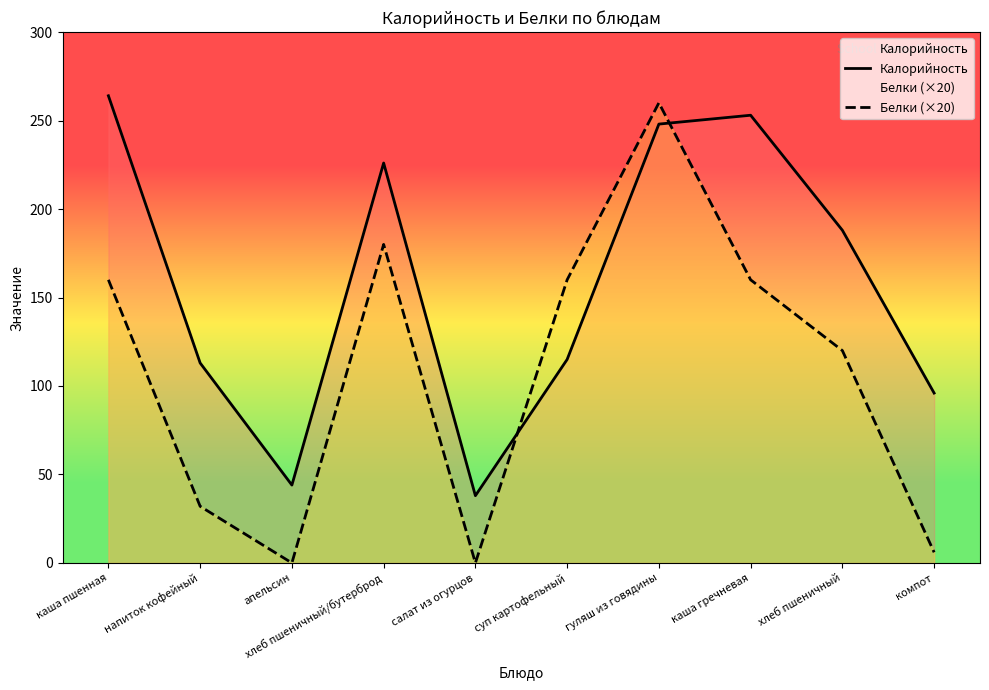

True or false: Белки (×20) and Калорийность cross at least once.

True